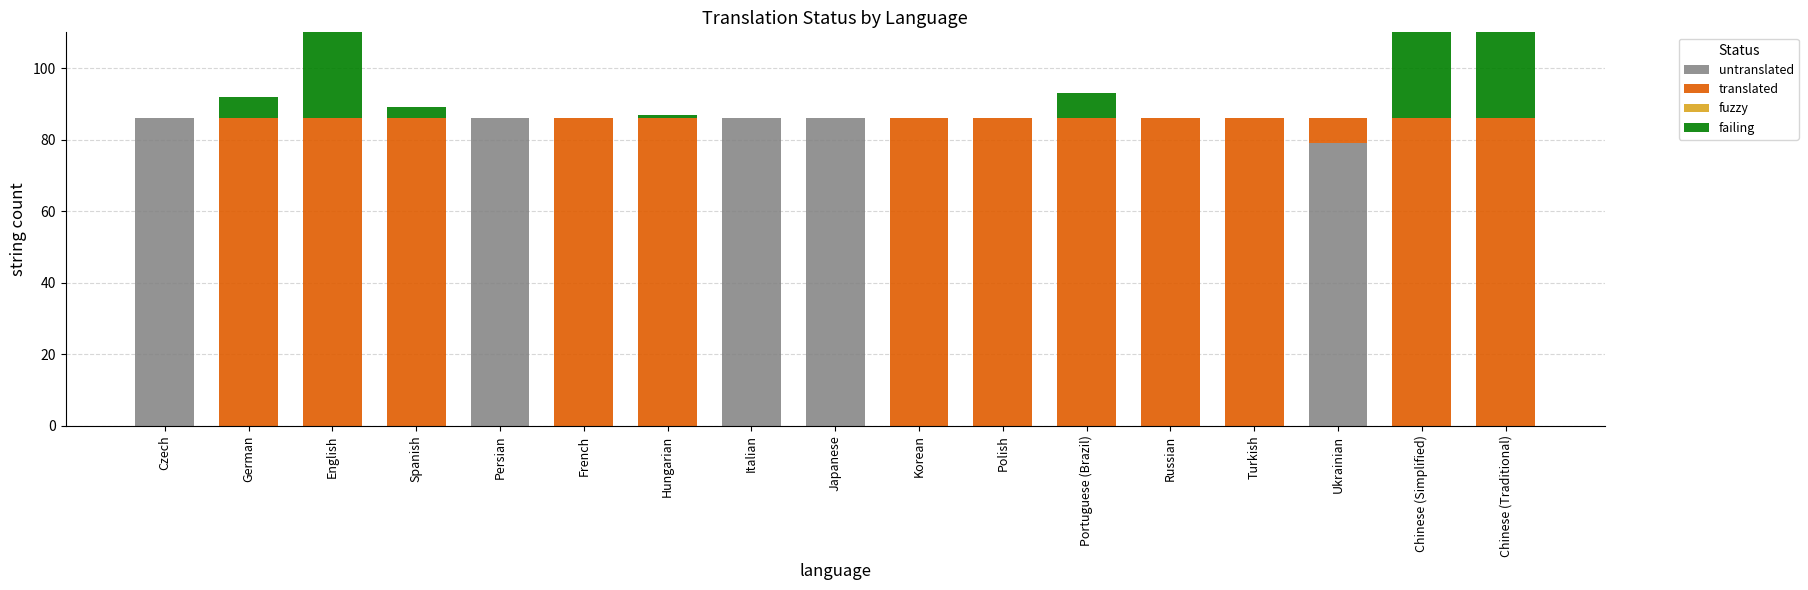

What is the difference between the maximum and minimum values in the translated series?

86